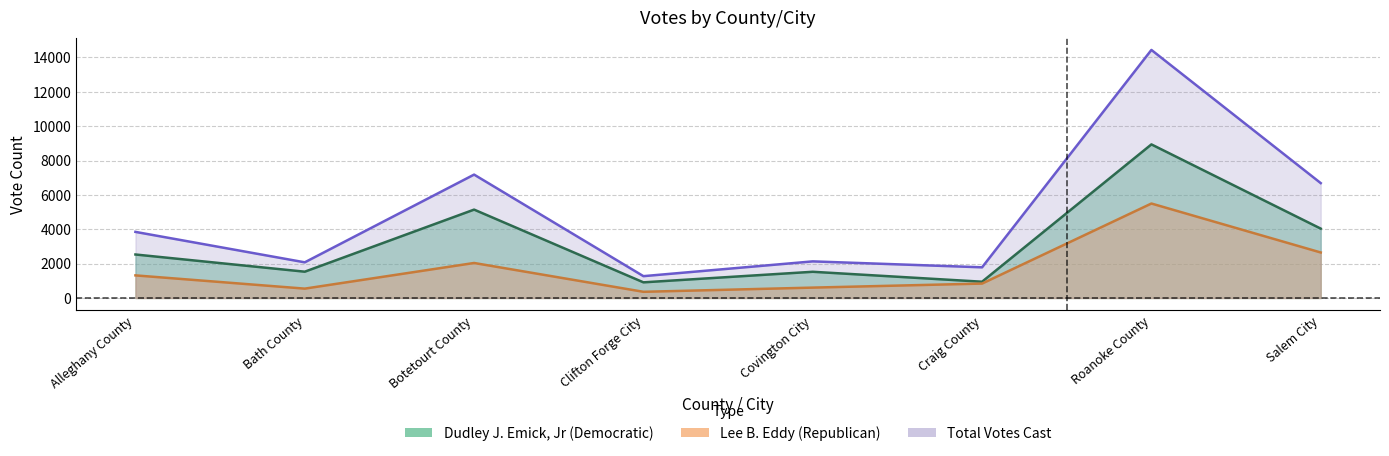

What is the approximate value of Dudley J. Emick, Jr (Democratic) at Bath County, to the nearest 50?

1550